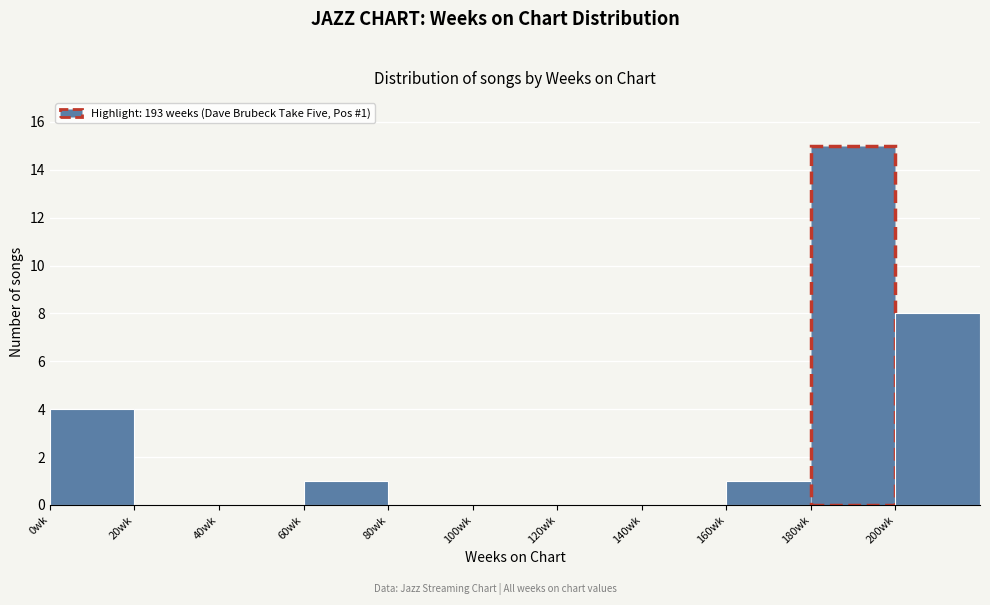

Over which range of the x-axis is the bar tallest?

180 to 200